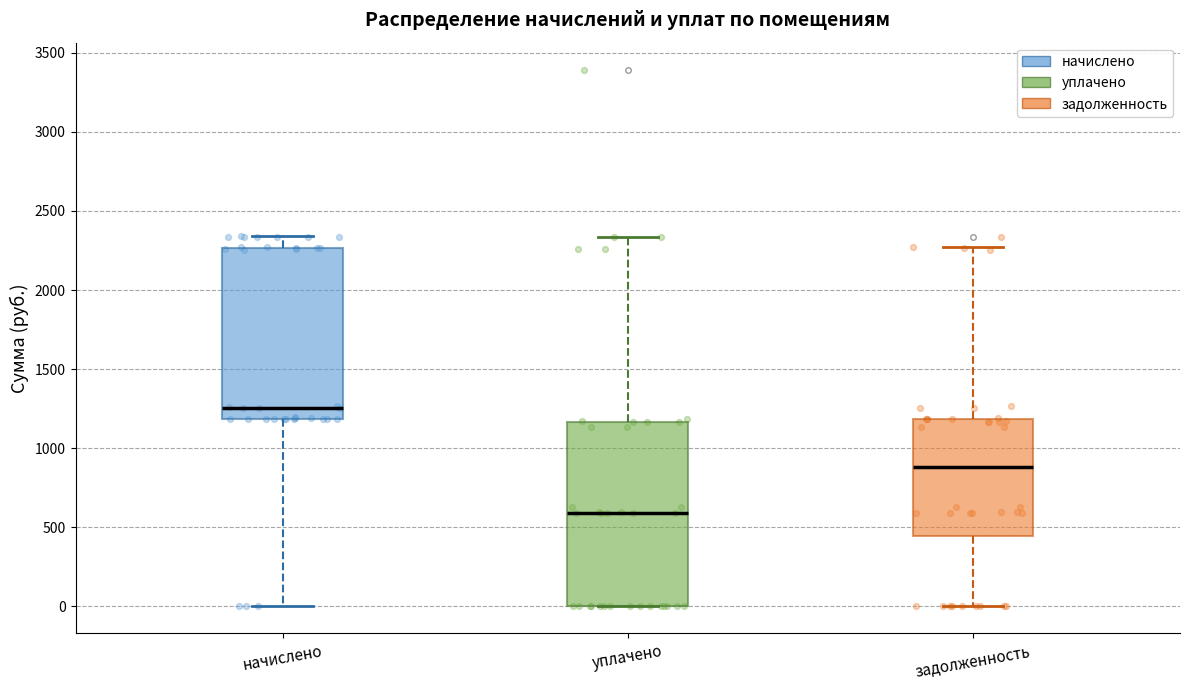

Comparing the boxes themselves (not the whiskers), which one is the tallest?

уплачено